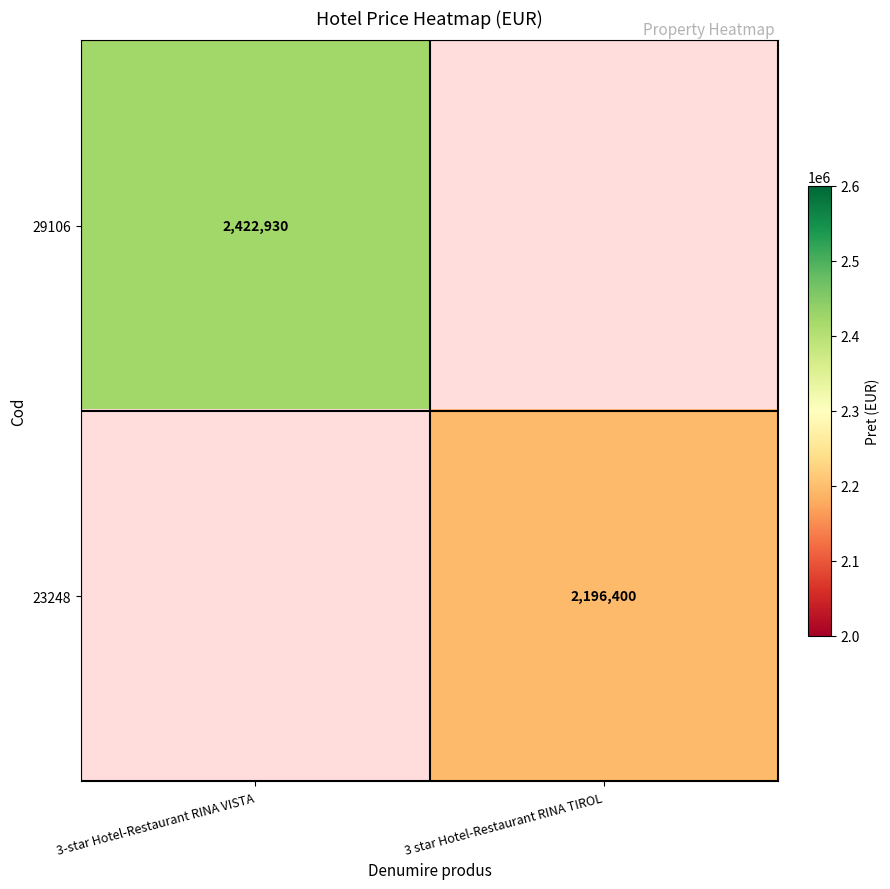

Is it true that 29106 equals 2422930 at 3-star Hotel-Restaurant RINA VISTA?

True